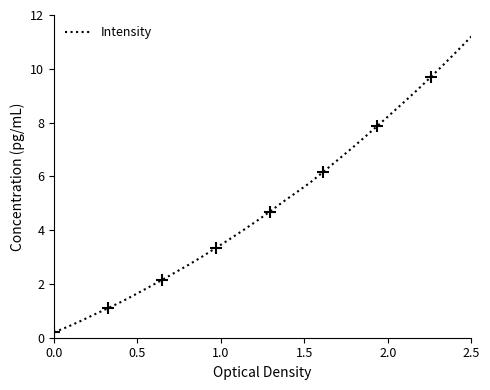

What is the difference between the second highest and minimum values?

10.5